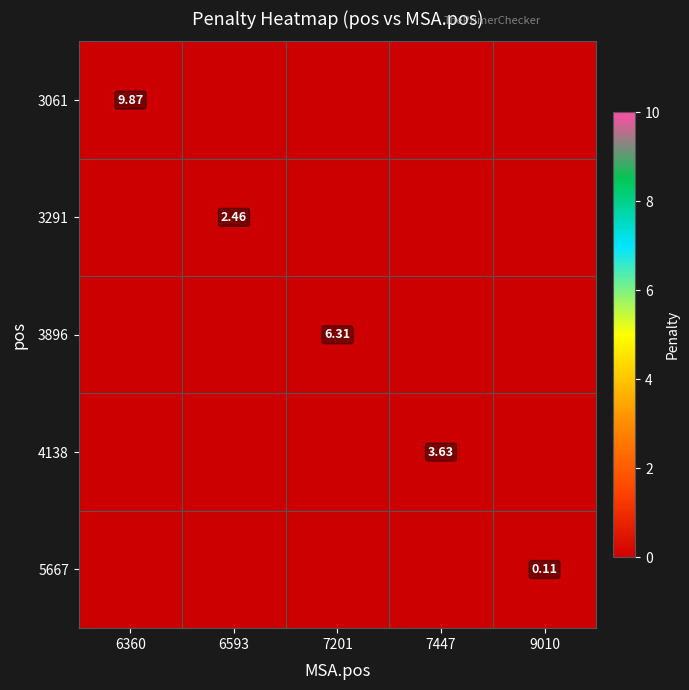

What value does the 3061 series have at 6360?

9.9